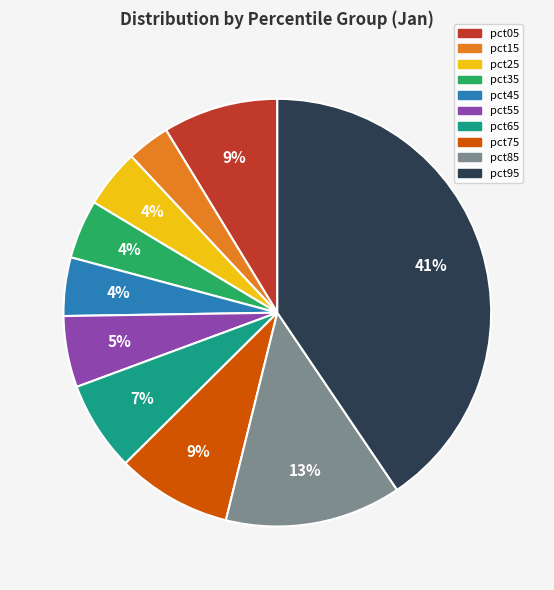

True or false: pct65 accounts for 7% of the total.

True